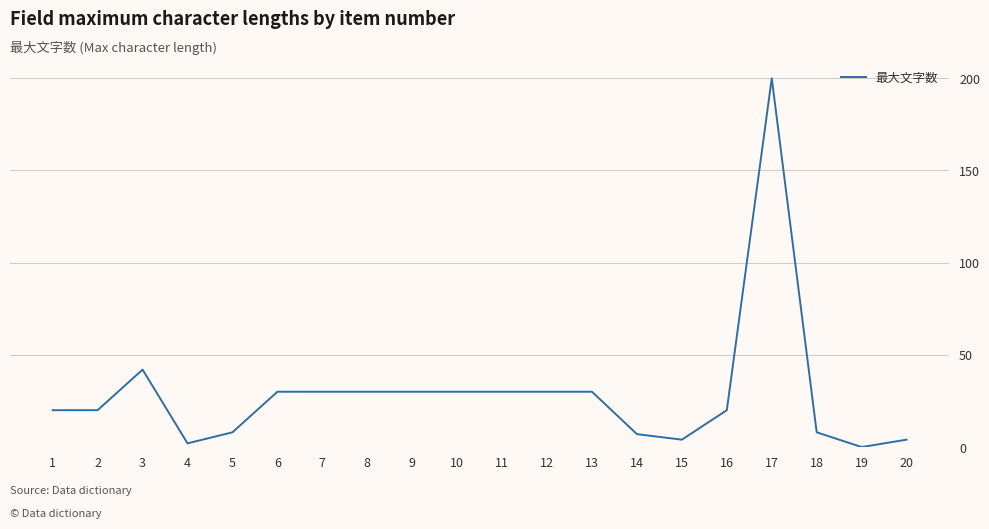

How many values are below 30?

10